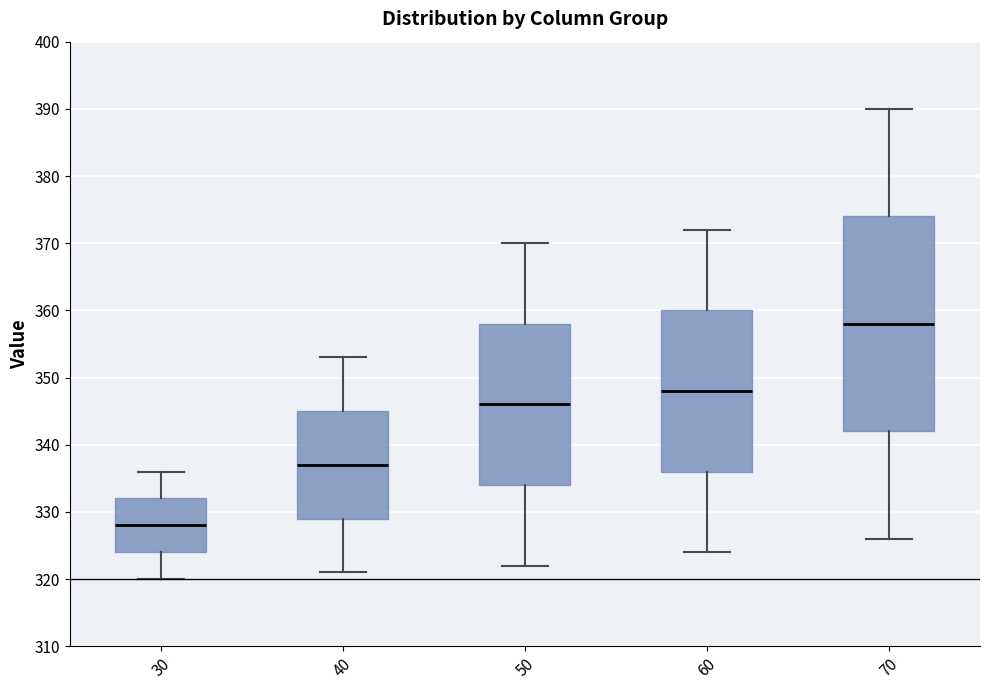

Reading left to right, read every box against the y-axis: the position of its median line, the range the box covers, and the ends of its whiskers. The values are not printed on the chart, so give them approximately, as read against the axis.

30: median 328, box 324 to 332, whiskers 320 to 336
40: median 337, box 329 to 345, whiskers 321 to 353
50: median 346, box 334 to 358, whiskers 322 to 370
60: median 348, box 336 to 360, whiskers 324 to 372
70: median 358, box 342 to 374, whiskers 326 to 390